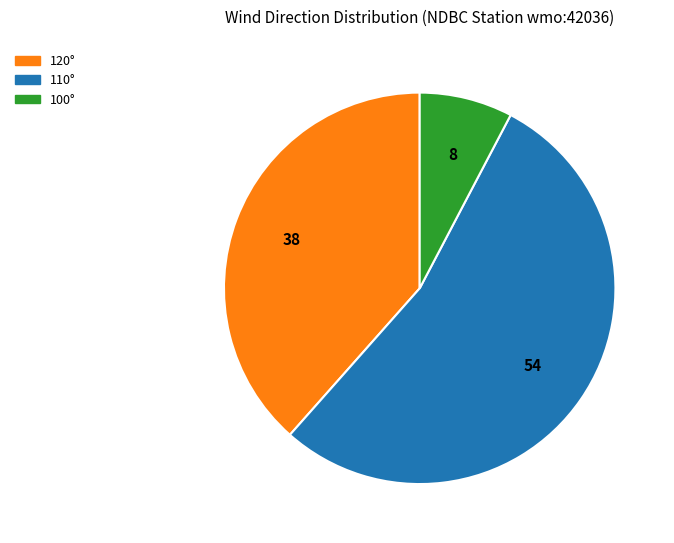

Is there a majority slice in this chart?

Yes